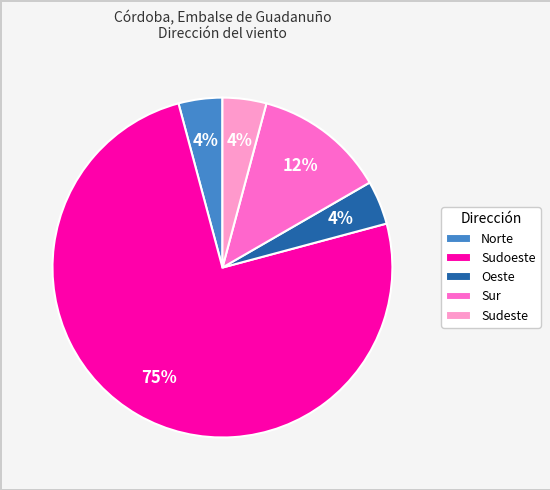

Is the sum of Norte and Sur greater than half?

No